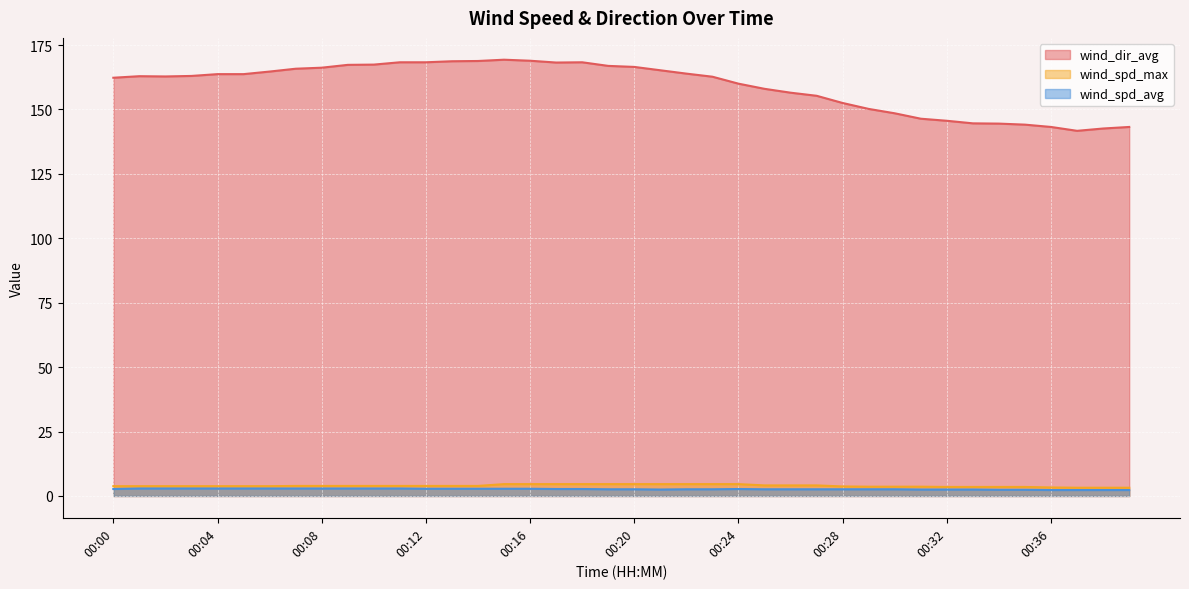

At which category is the sum across all series the highest?

00:15